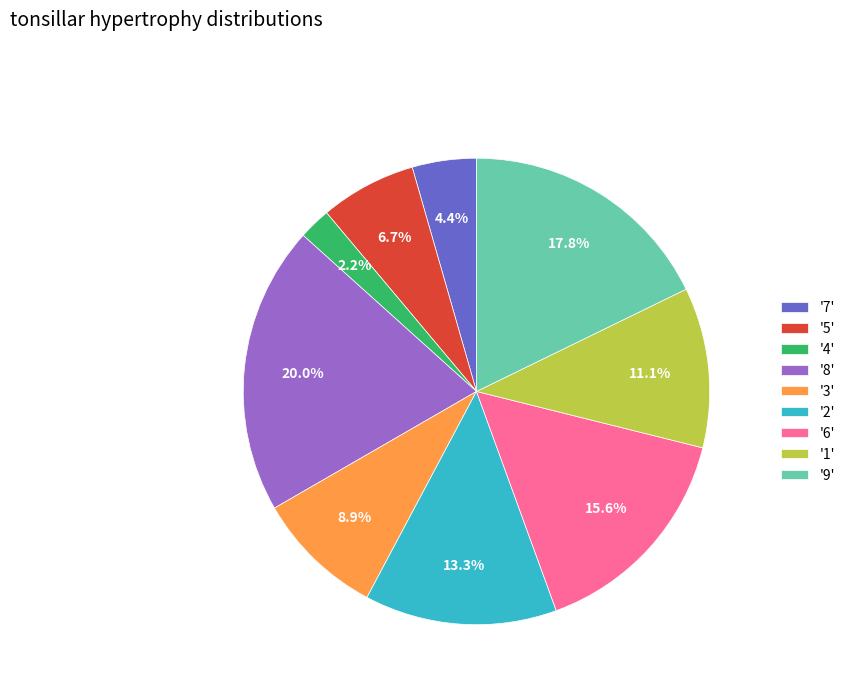

How much of the chart is everything except '8'?

80.0%